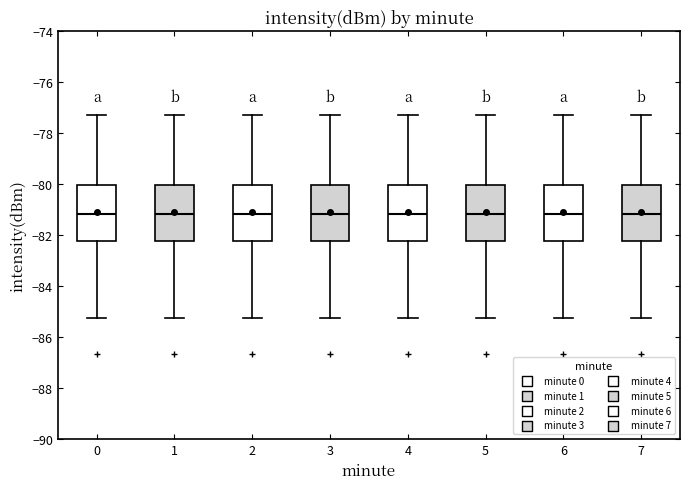

Where does the upper whisker of the box at x = 6 end on the y-axis? The values are not printed on the chart, so give them approximately, as read against the axis.

-77.2